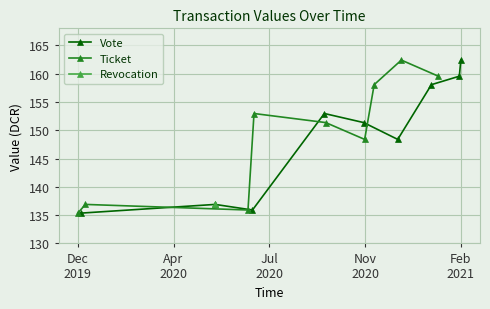

What is the highest value of the Vote series?

162.4